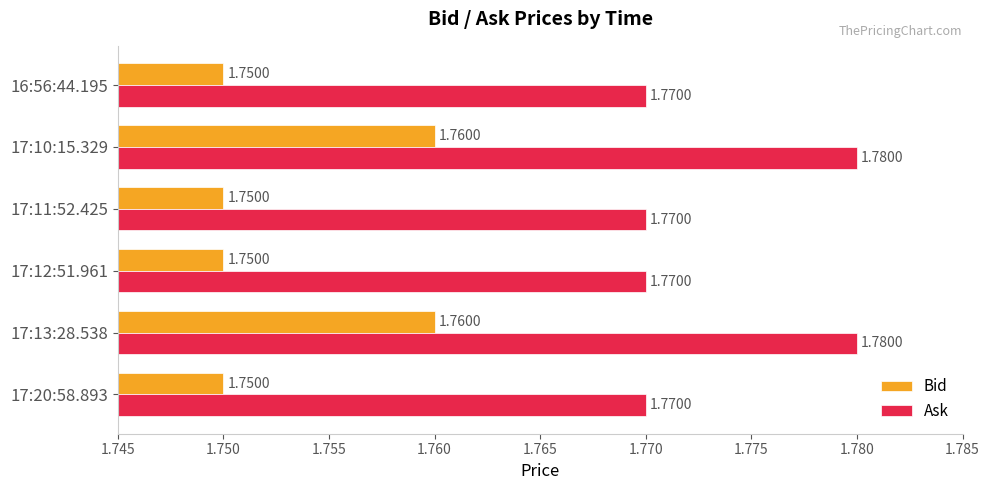

Rank the series by their average value, from highest to lowest.

Ask, Bid